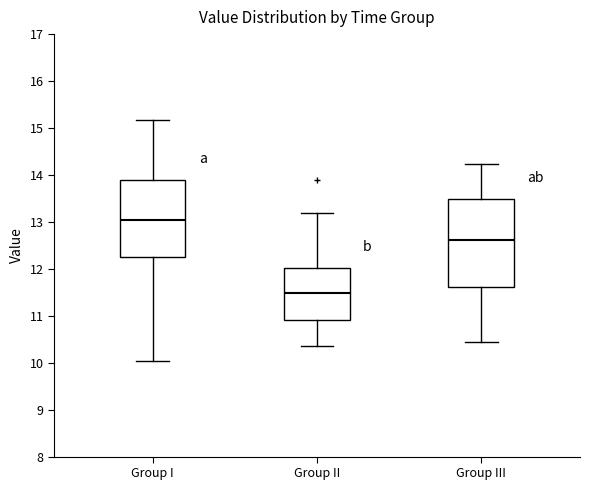

Which box has the highest median line?

Group I